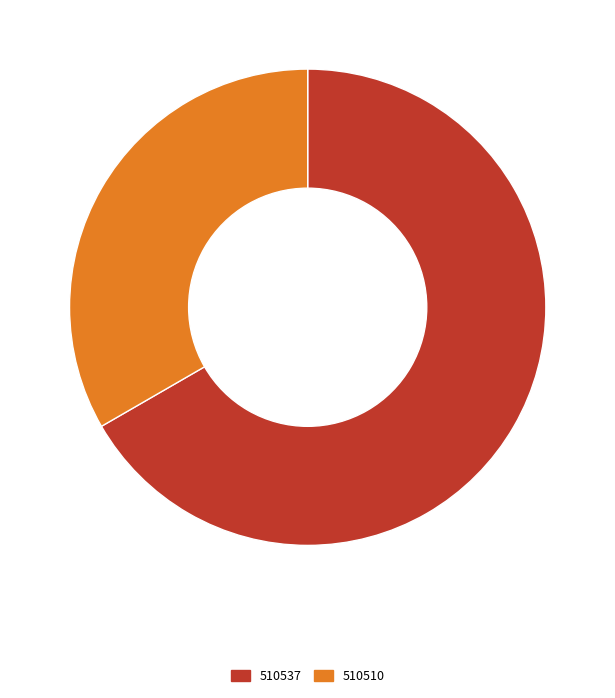

How many slices are in this pie chart?

2